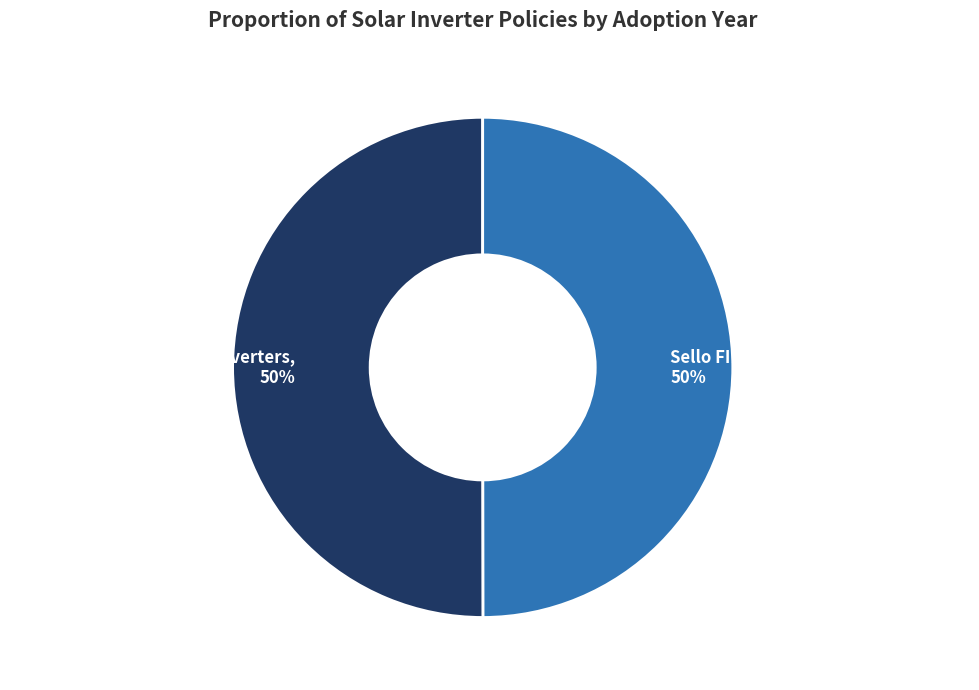

Approximately how many times larger is the value at Sello FIDE No. 4176 - Solar Inverters compared to Schedule 17 - Solid state inverters?

1.0